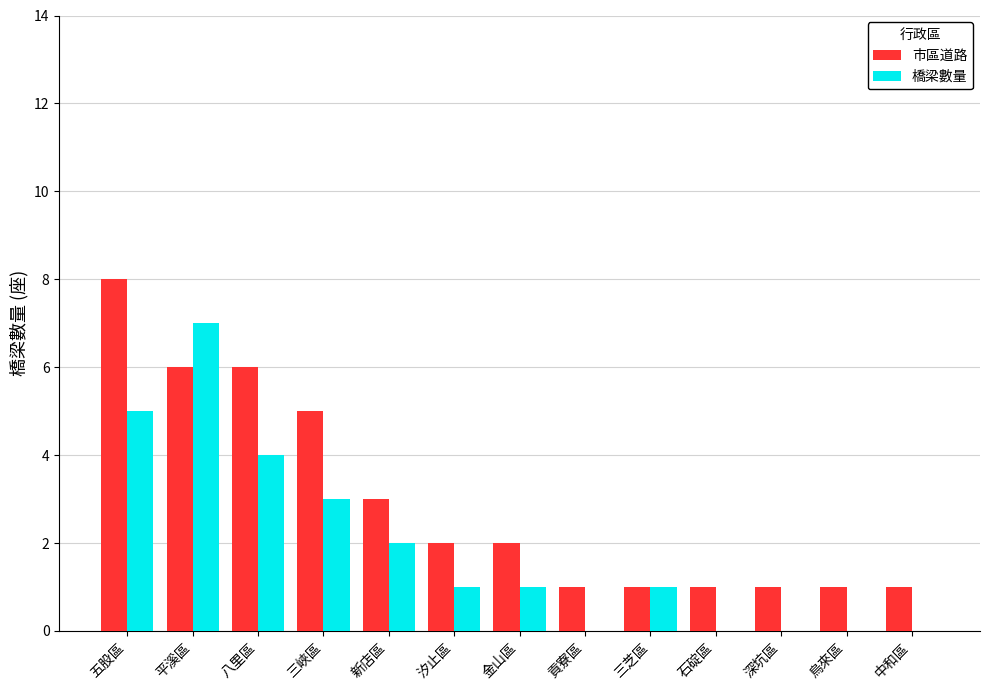

What is the maximum value shown in the chart?

8